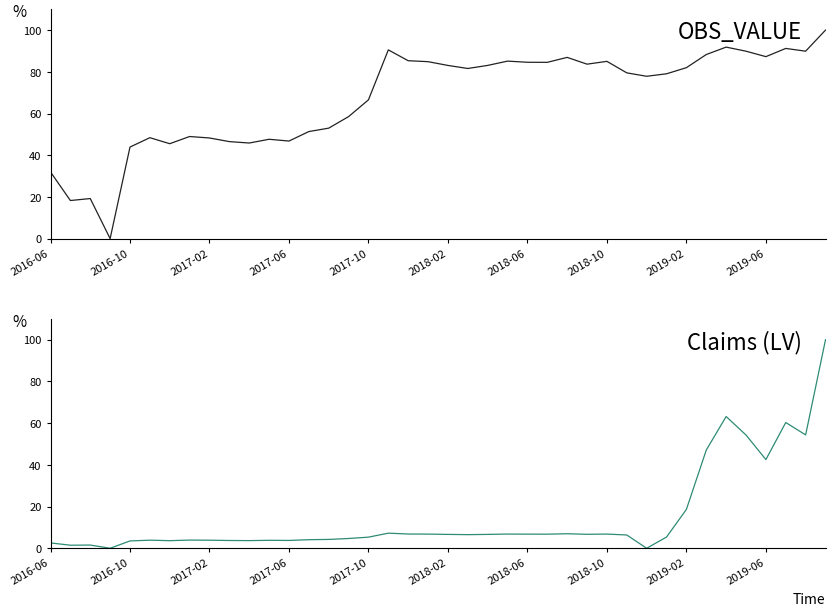

True or false: OBS_VALUE has more than 1 interior local peaks.

True